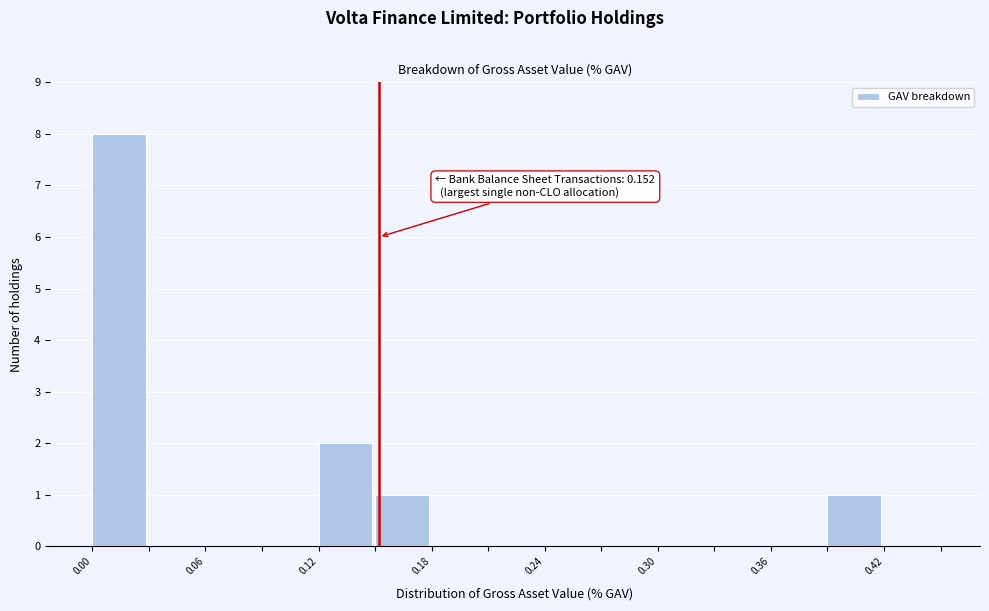

Read against the x-axis, roughly where is the centre of the tallest bar?

0.01